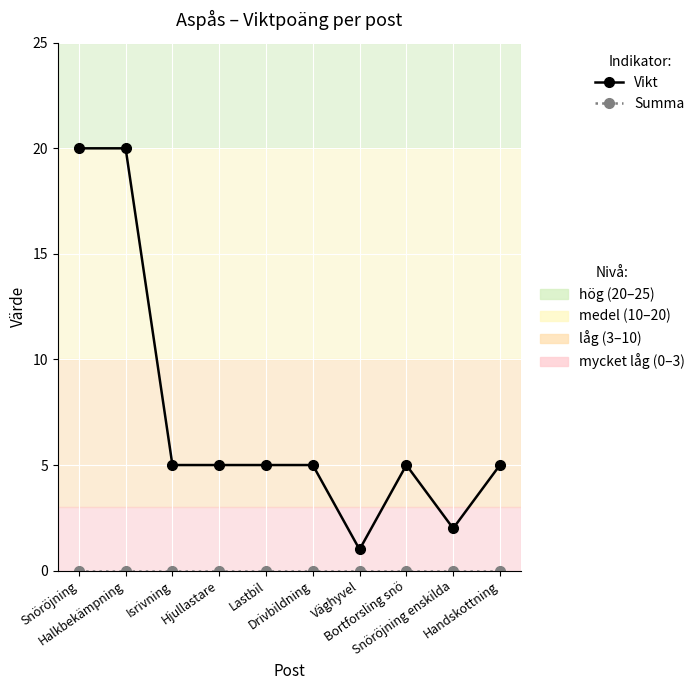

What is the total value across all series at Bortforsling snö?

5